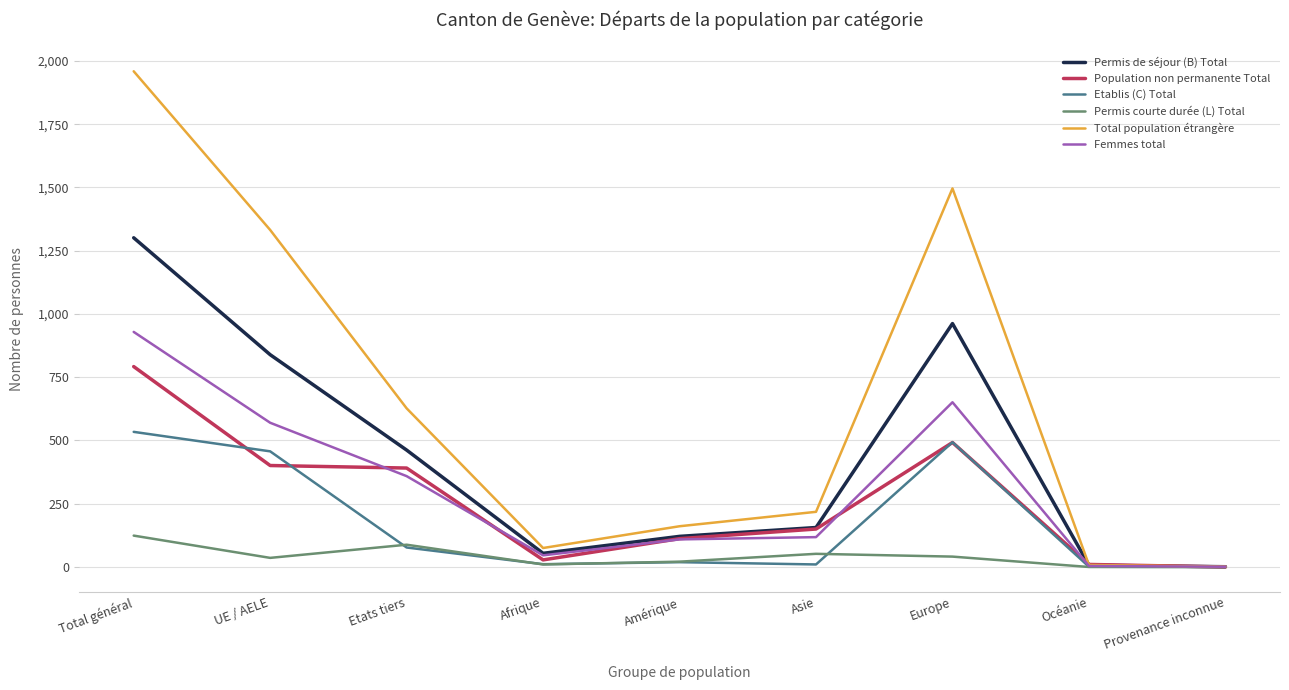

At which category is the sum across all series the highest?

Total général